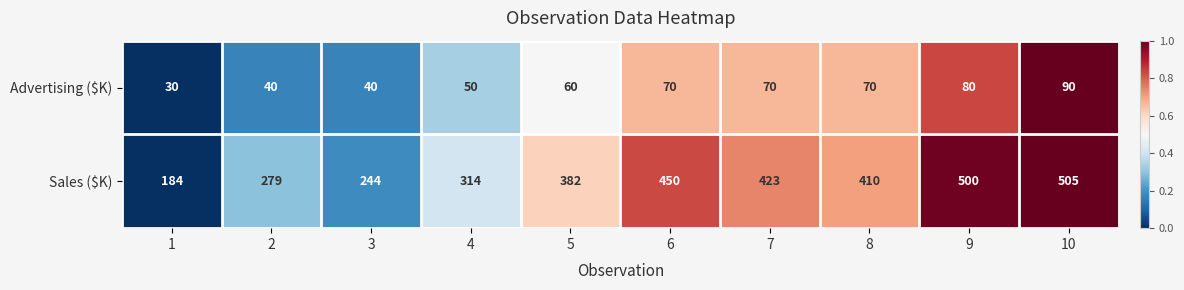

What is the difference between the second highest and second lowest values in the Advertising ($K) series?

40